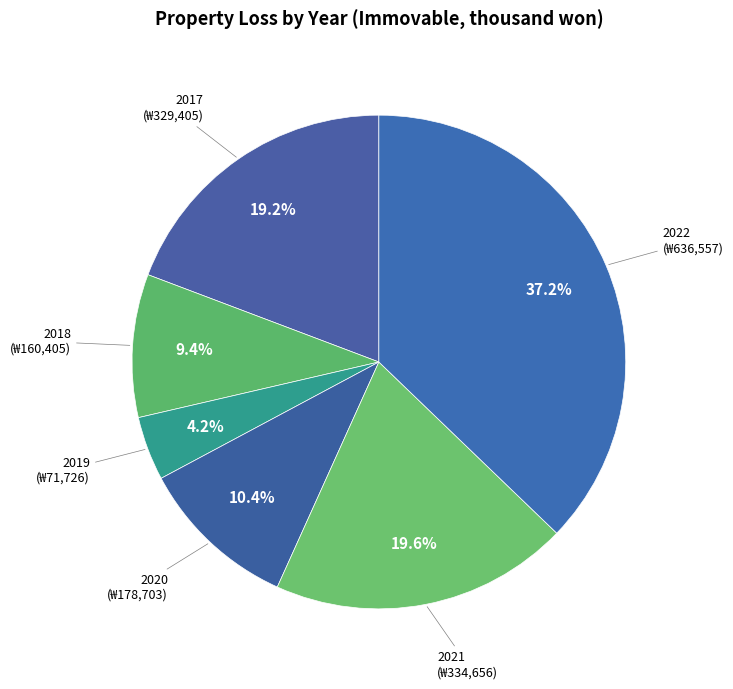

How many segments does this pie chart have?

6